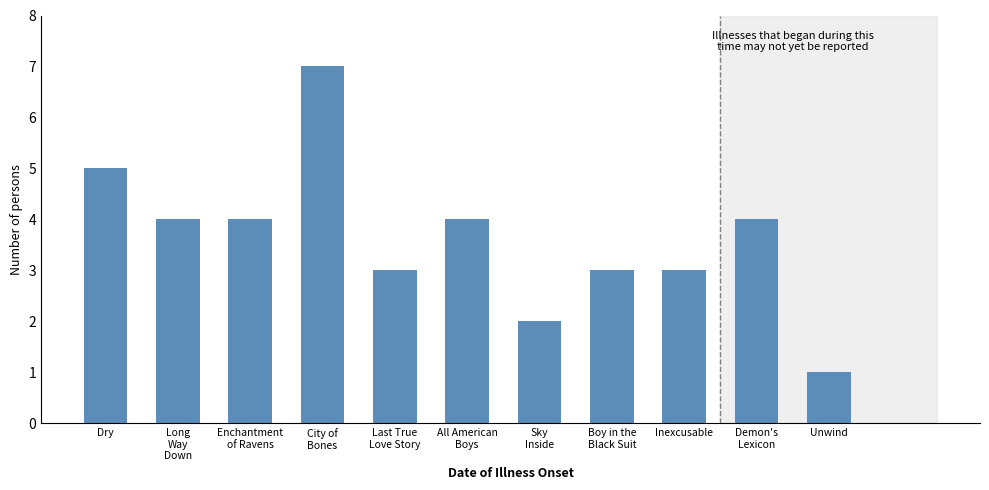

Reading right to left, what are all the values shown in this chart?

1	4	3	3	2	4	3	7	4	4	5